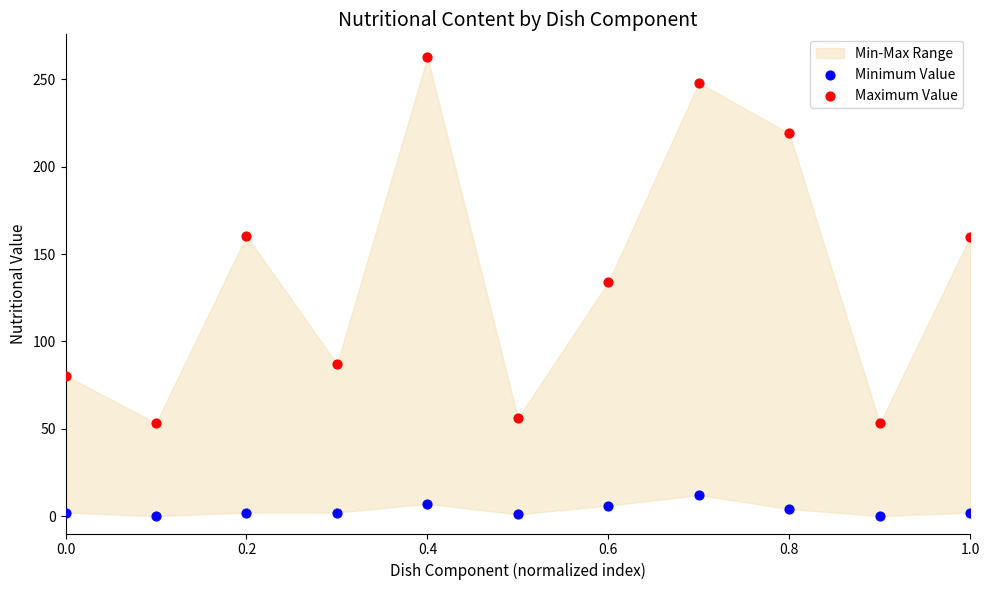

Across all series, what Y value is closest to 131?

134.0